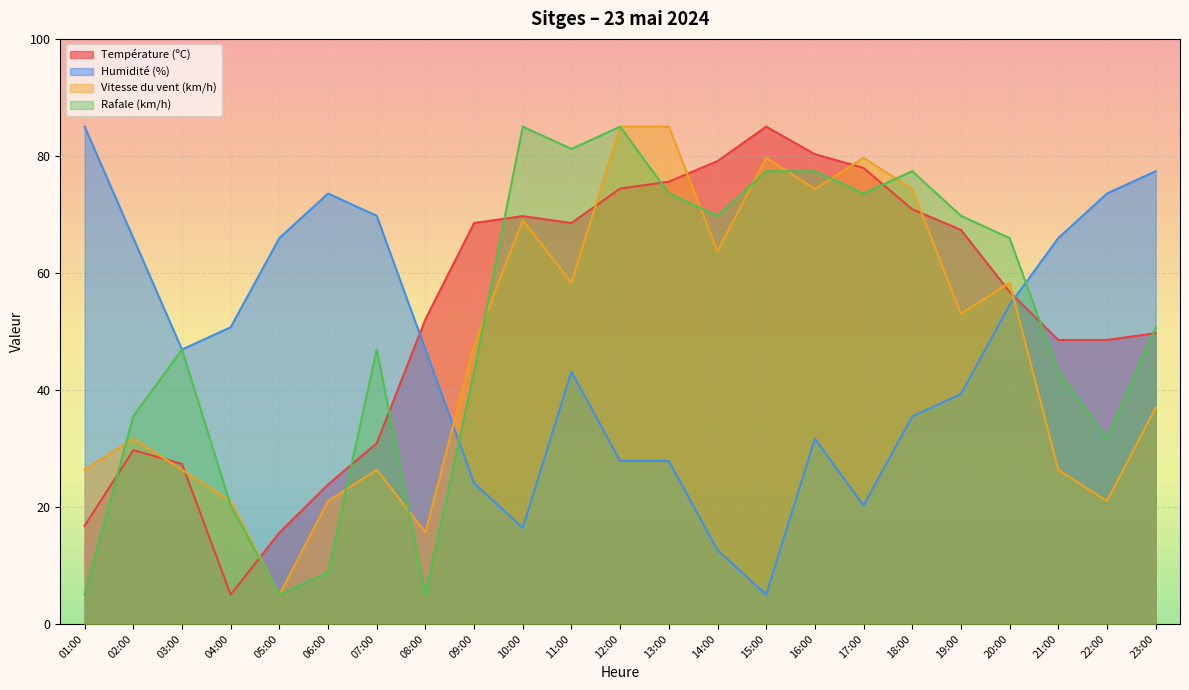

Reading left to right, what are all the values shown in this chart?

Température (ºC): 01:00=16.8	02:00=29.7	03:00=27.4	04:00=5.0	05:00=15.6	06:00=23.8	07:00=30.9	08:00=52.1	09:00=68.5	10:00=69.7	11:00=68.5	12:00=74.4	13:00=75.6	14:00=79.1	15:00=85.0	16:00=80.3	17:00=77.9	18:00=70.9	19:00=67.4	20:00=56.8	21:00=48.5	22:00=48.5	23:00=49.7
Humidité (%): 01:00=85.0	02:00=66.0	03:00=46.9	04:00=50.7	05:00=66.0	06:00=73.6	07:00=69.8	08:00=46.9	09:00=24.0	10:00=16.4	11:00=43.1	12:00=27.9	13:00=27.9	14:00=12.6	15:00=5.0	16:00=31.7	17:00=20.2	18:00=35.5	19:00=39.3	20:00=54.5	21:00=66.0	22:00=73.6	23:00=77.4
Vitesse du vent (km/h): 01:00=26.3	02:00=31.7	03:00=26.3	04:00=21.0	05:00=5.0	06:00=21.0	07:00=26.3	08:00=15.7	09:00=47.7	10:00=69.0	11:00=58.3	12:00=85.0	13:00=85.0	14:00=63.7	15:00=79.7	16:00=74.3	17:00=79.7	18:00=74.3	19:00=53.0	20:00=58.3	21:00=26.3	22:00=21.0	23:00=37.0
Rafale (km/h): 01:00=5.0	02:00=35.5	03:00=46.9	04:00=20.2	05:00=5.0	06:00=8.8	07:00=46.9	08:00=5.0	09:00=43.1	10:00=85.0	11:00=81.2	12:00=85.0	13:00=73.6	14:00=69.8	15:00=77.4	16:00=77.4	17:00=73.6	18:00=77.4	19:00=69.8	20:00=66.0	21:00=43.1	22:00=31.7	23:00=50.7